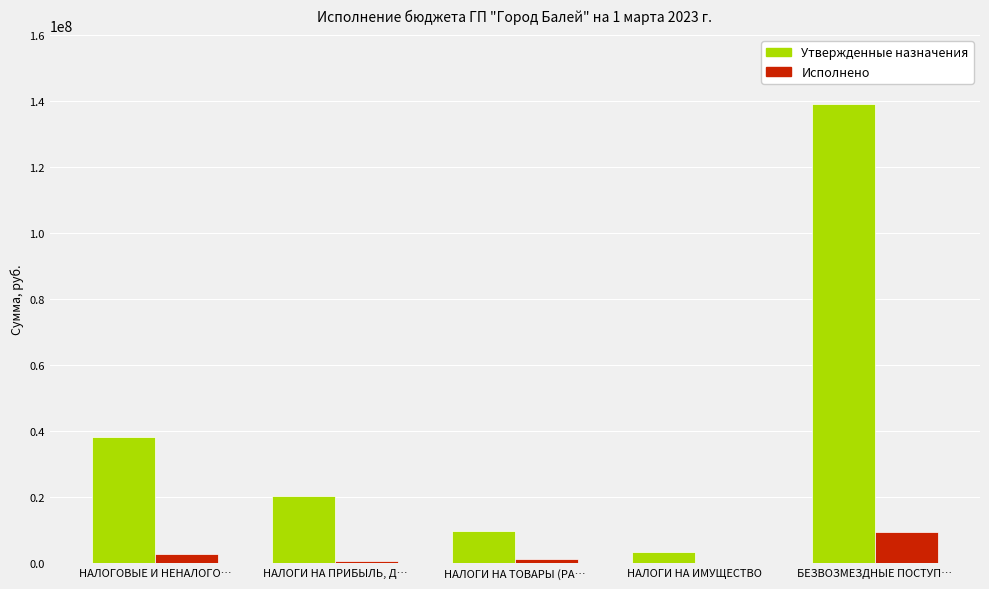

The value of Утвержденные назначения at НАЛОГОВЫЕ И НЕНАЛОГО… is 51039969.3. True or false?

False